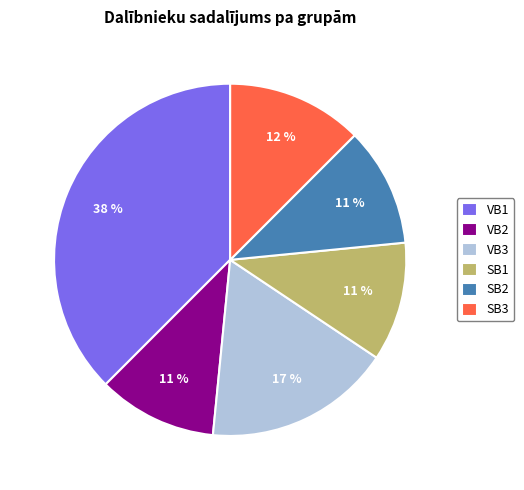

To the nearest percent, what portion does VB2 represent?

11%